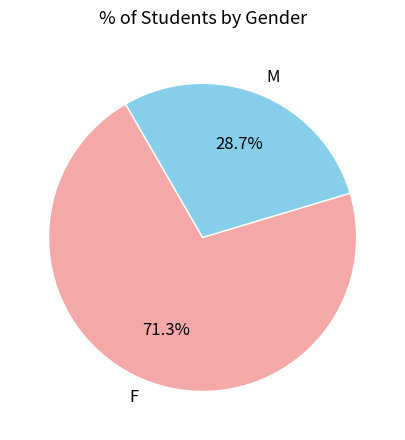

True or false: M accounts for 19% of the total.

False